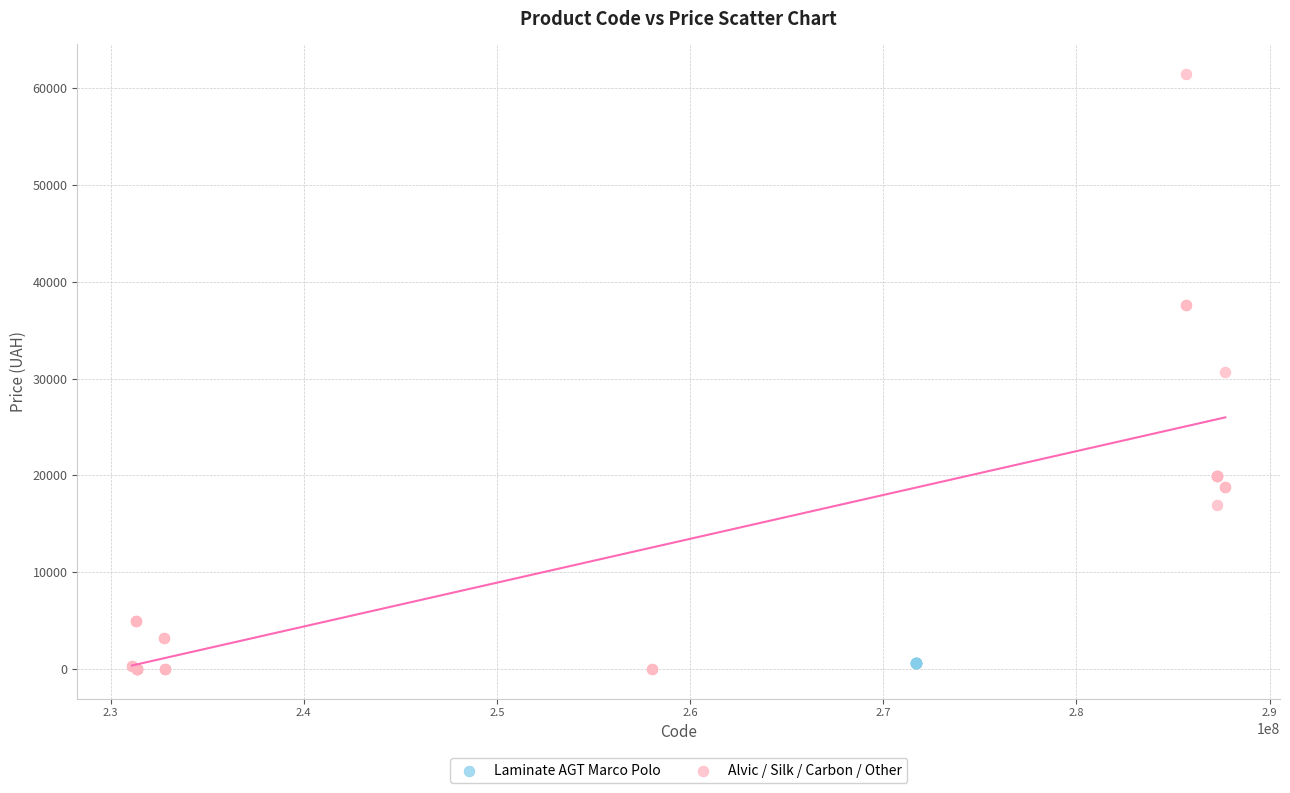

Which series contains the highest Y value?

Alvic / Silk / Carbon / Other